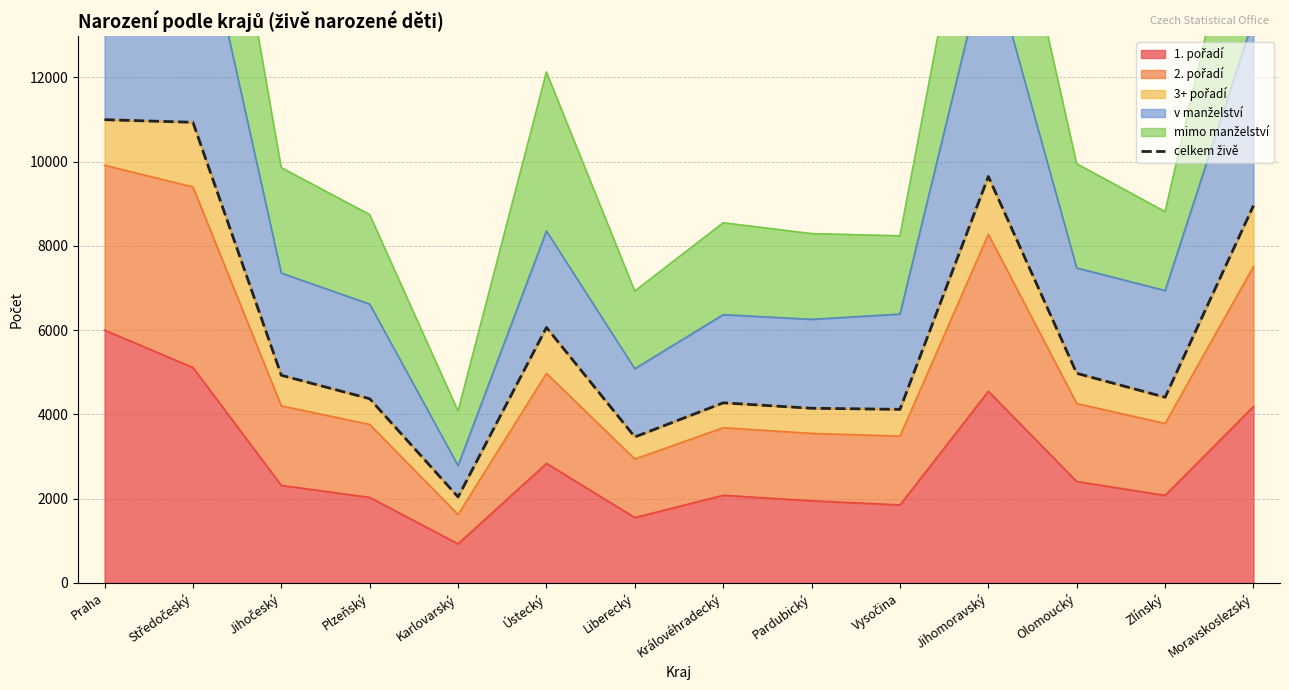

What position from the left is Moravskoslezský?

14